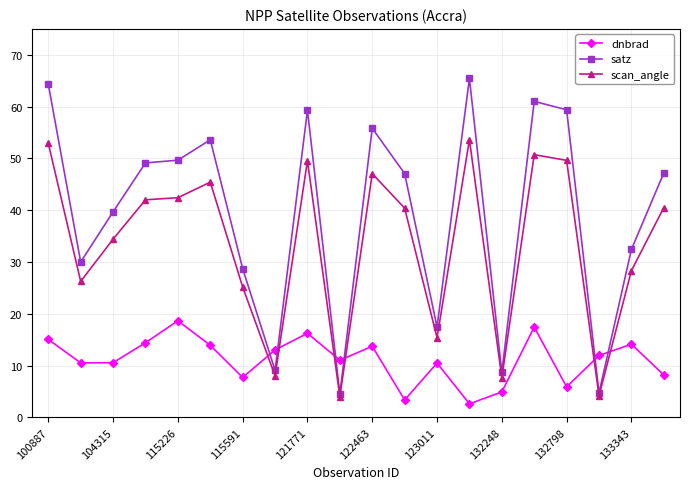

What is the minimum value shown in the chart?

2.6